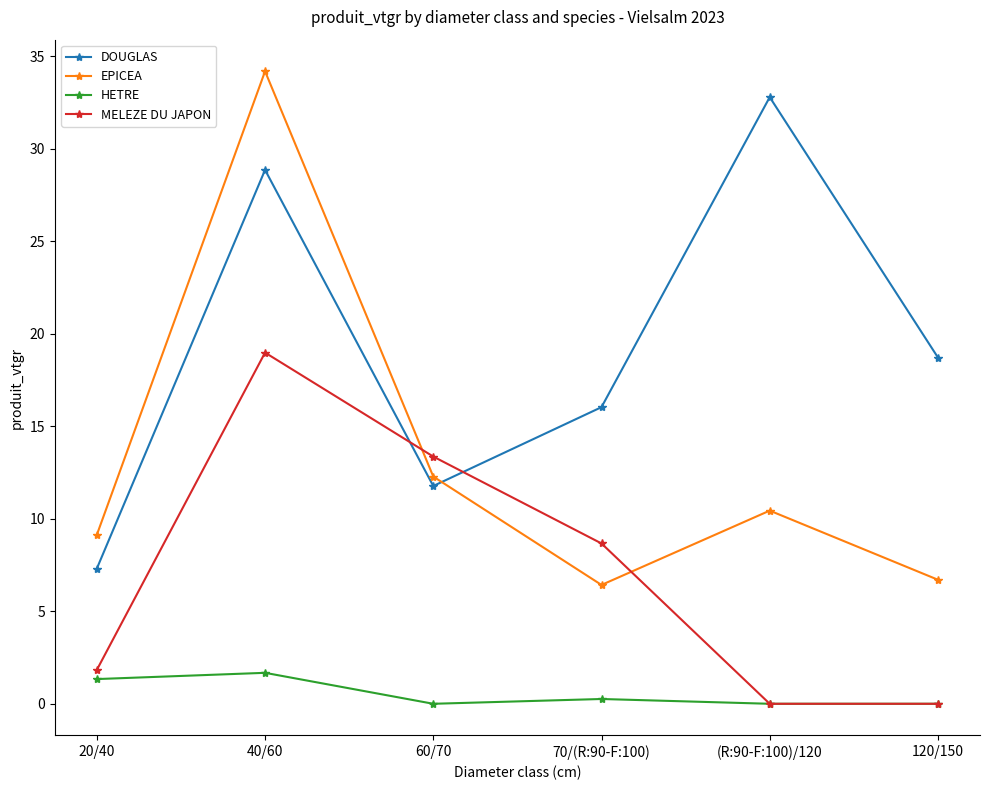

How many series are shown in this chart?

4